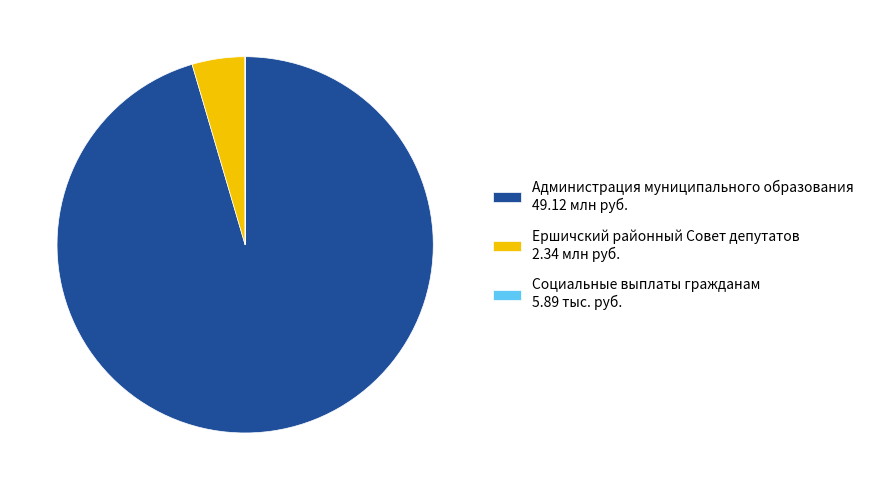

Approximately how many times larger is the value at Администрация муниципального образования 49.12 млн руб. compared to Ершичский районный Совет депутатов 2.34 млн руб.?

21.0